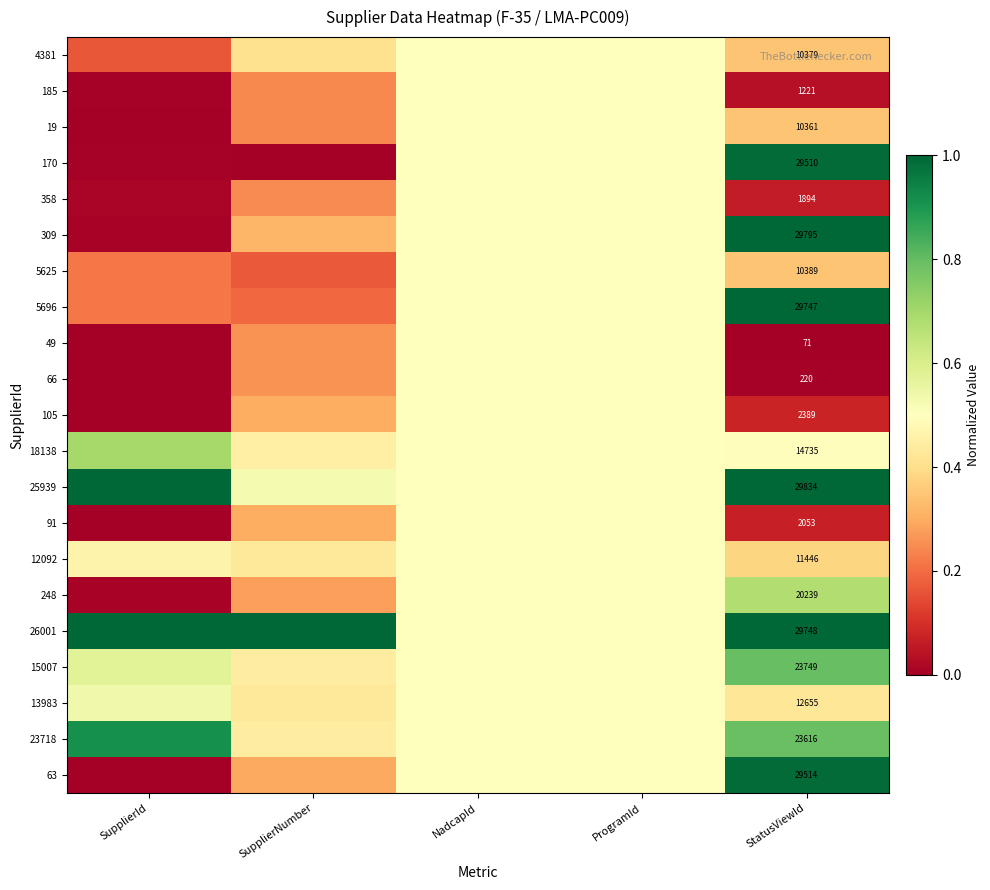

Which category has the highest value in the 309 series?

StatusViewId